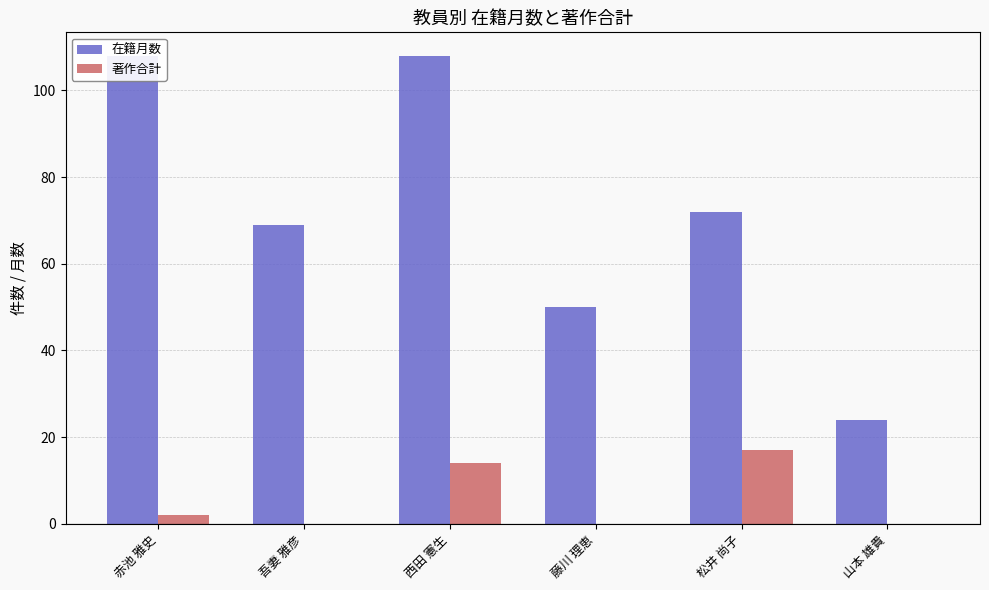

The 著作合計 series shows 0 at 吾妻 雅彦. True or false?

True